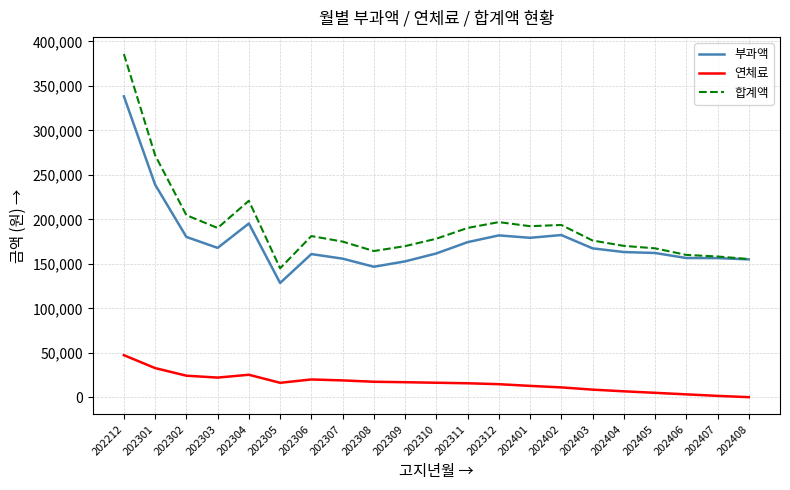

True or false: 연체료 and 부과액 cross at least once.

False